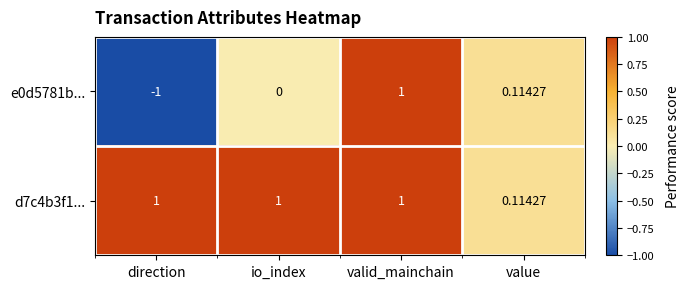

Which category has the highest value in the e0d5781b... series?

valid_mainchain